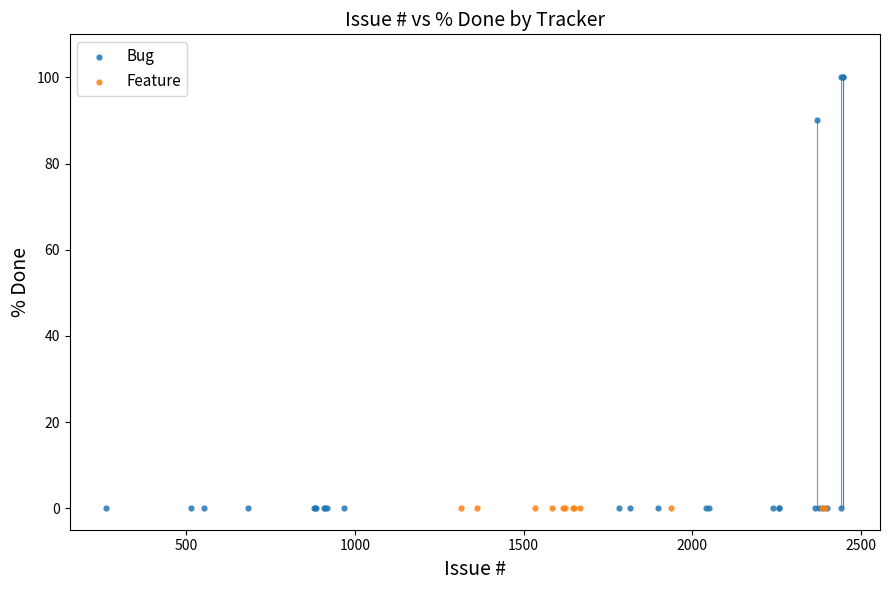

Which series contains the highest Y value?

Bug